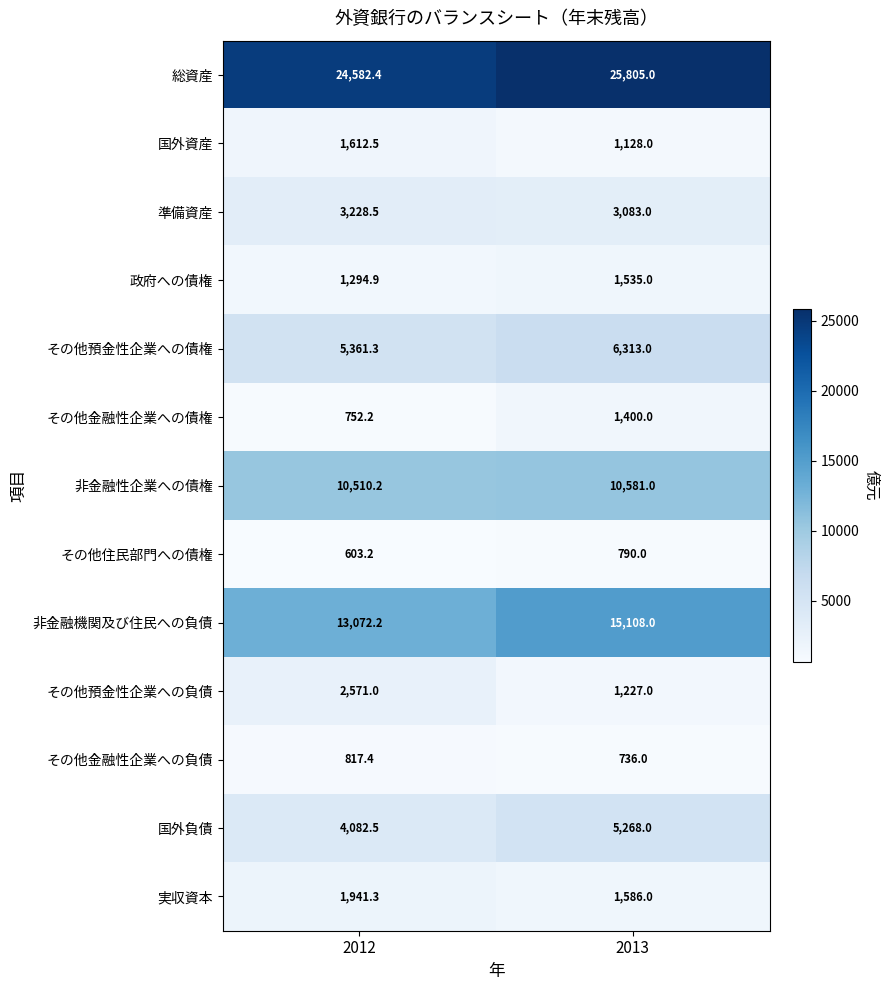

Count the number of categories in the chart.

2